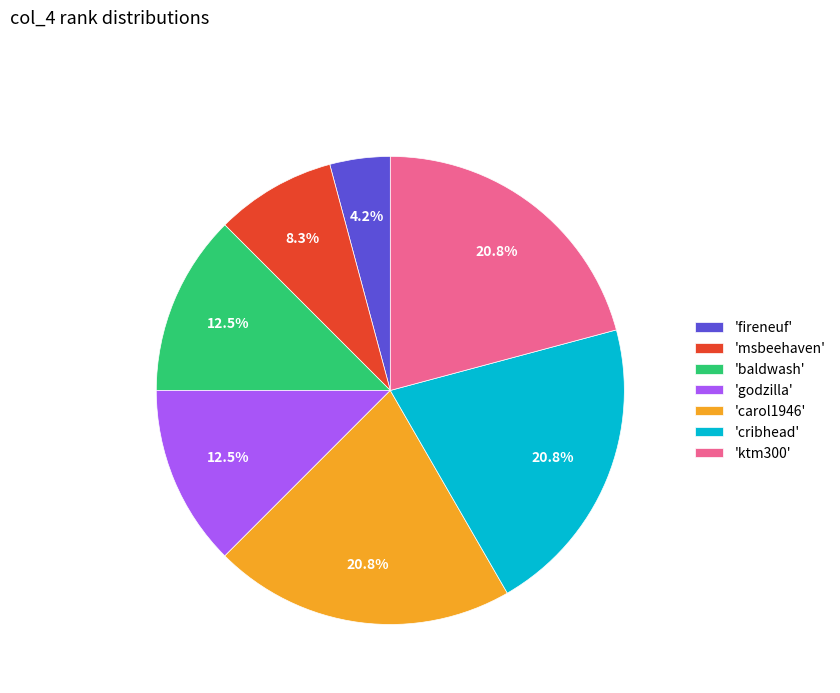

Approximately how many times larger is the value at 'baldwash' compared to 'godzilla'?

1.0